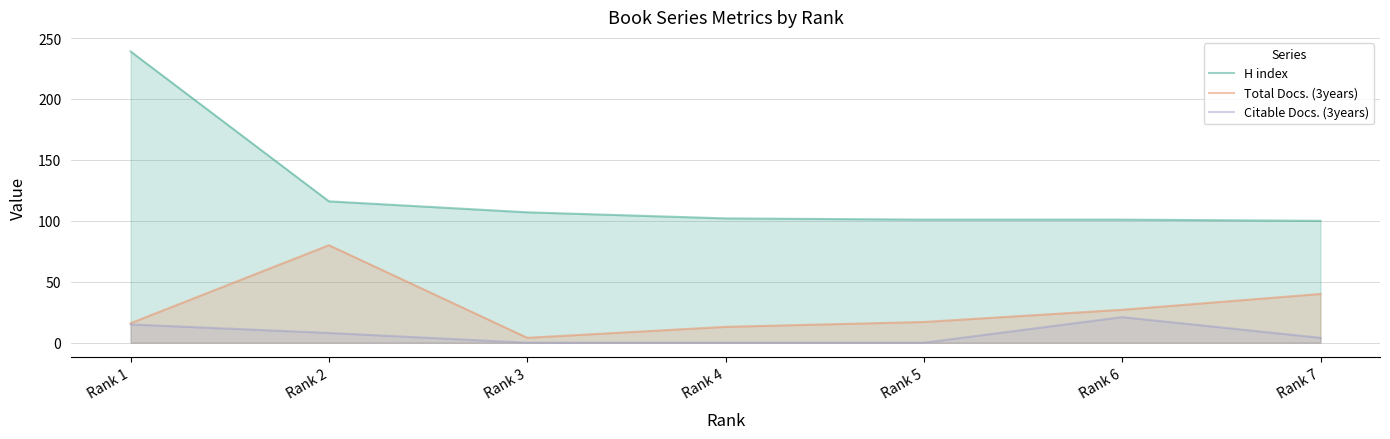

Which series changed the most between Rank 2 and Rank 7?

Total Docs. (3years)